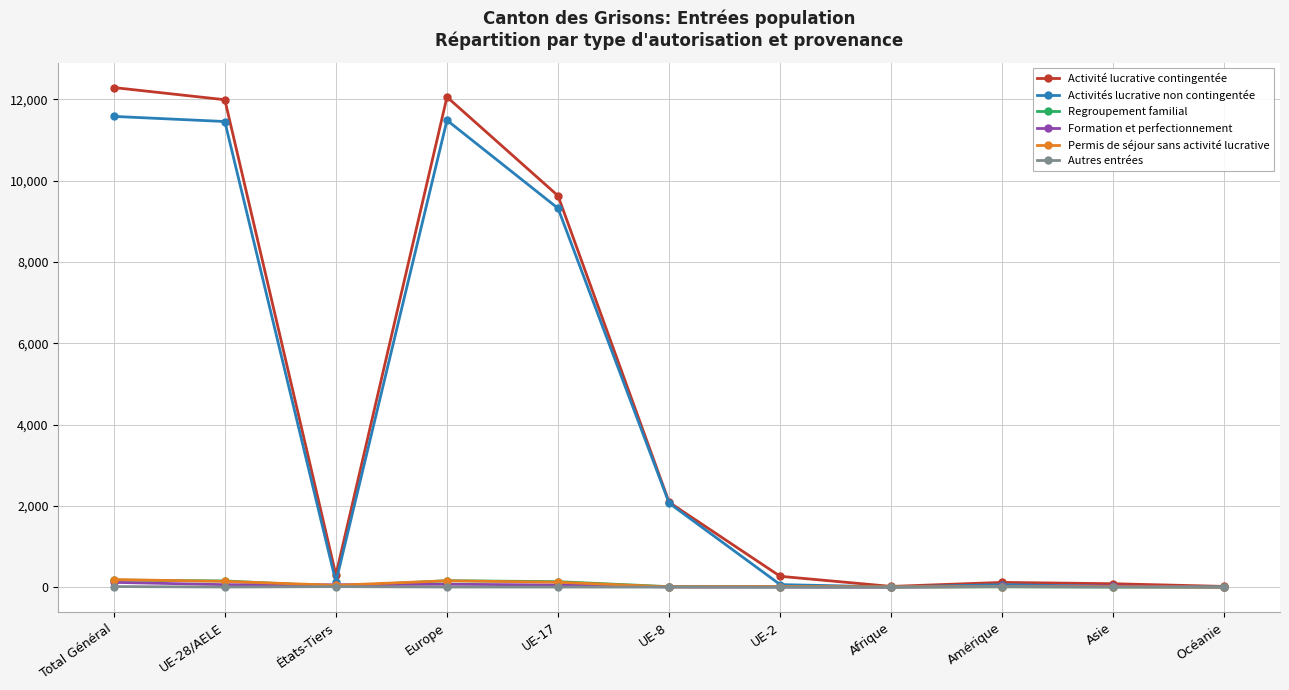

True or false: Autres entrées has more than 0 interior local peaks.

True